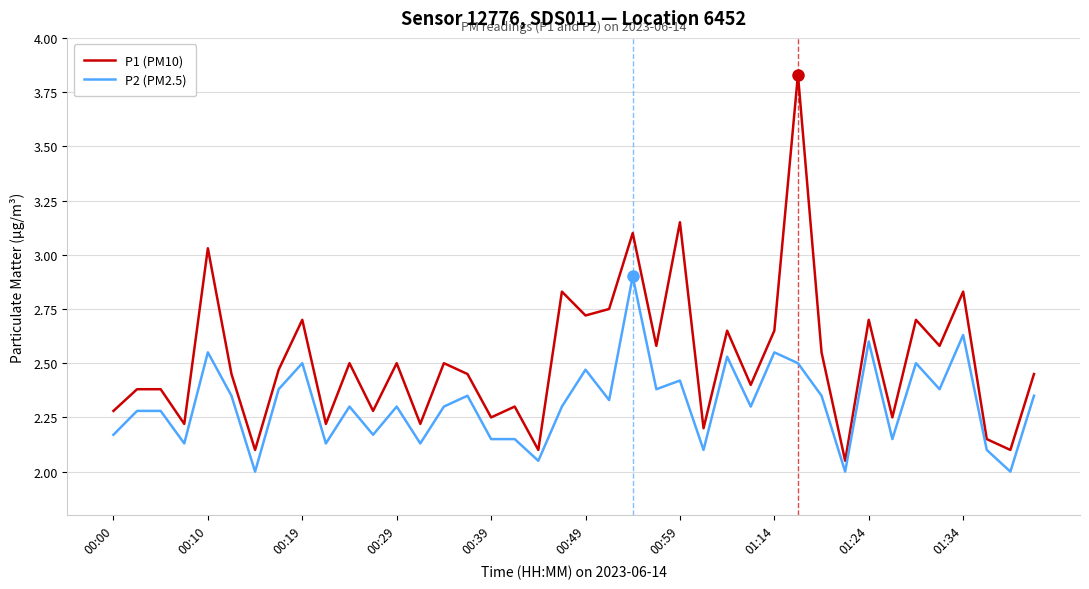

What is the sum of all P2 (PM2.5) values?

92.5